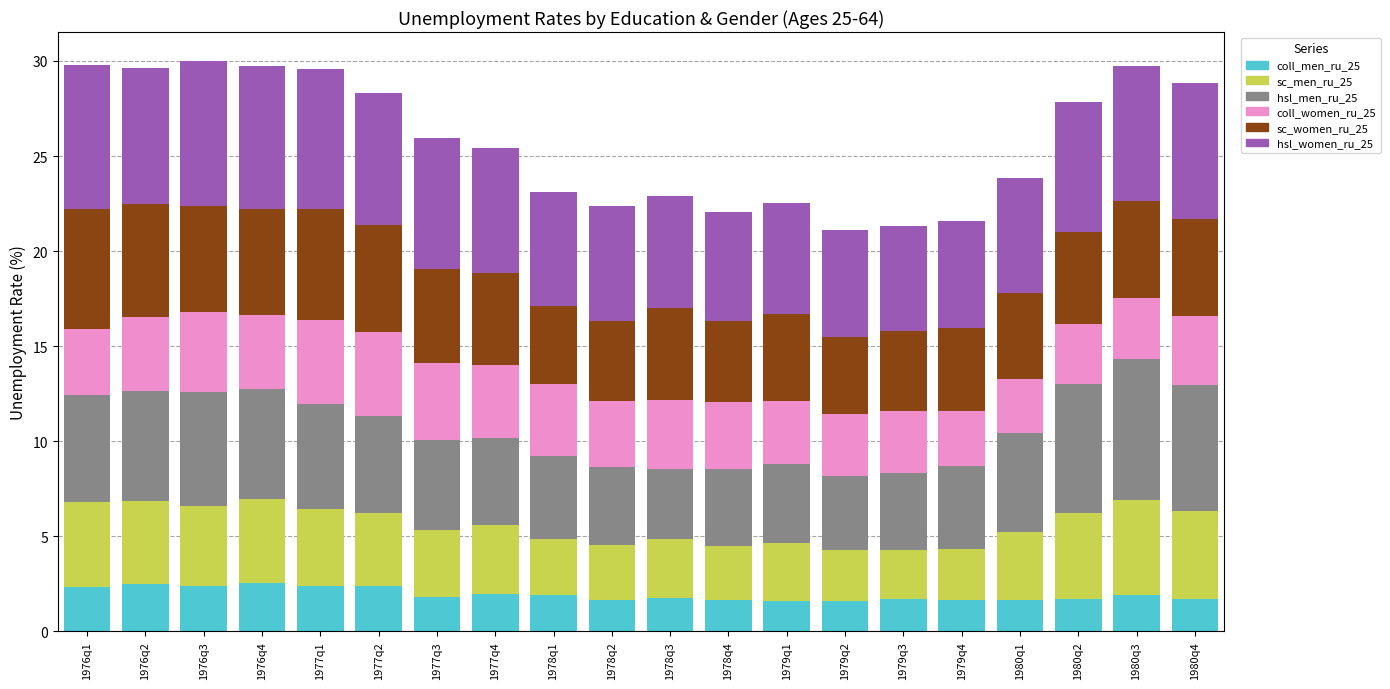

What is the average value of the coll_men_ru_25 series?

1.9